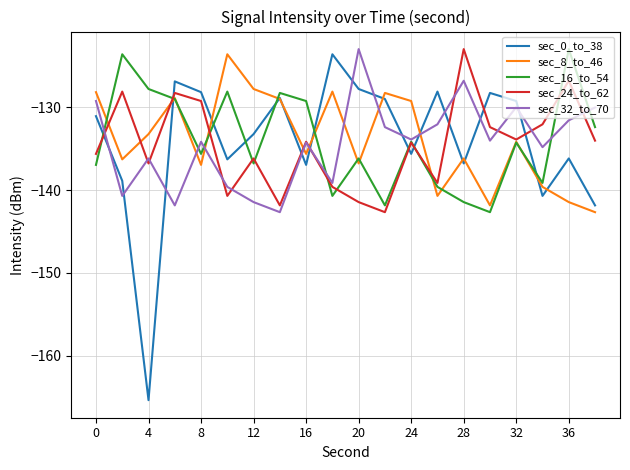

True or false: sec_0_to_38 and sec_16_to_54 intersect in this chart.

True